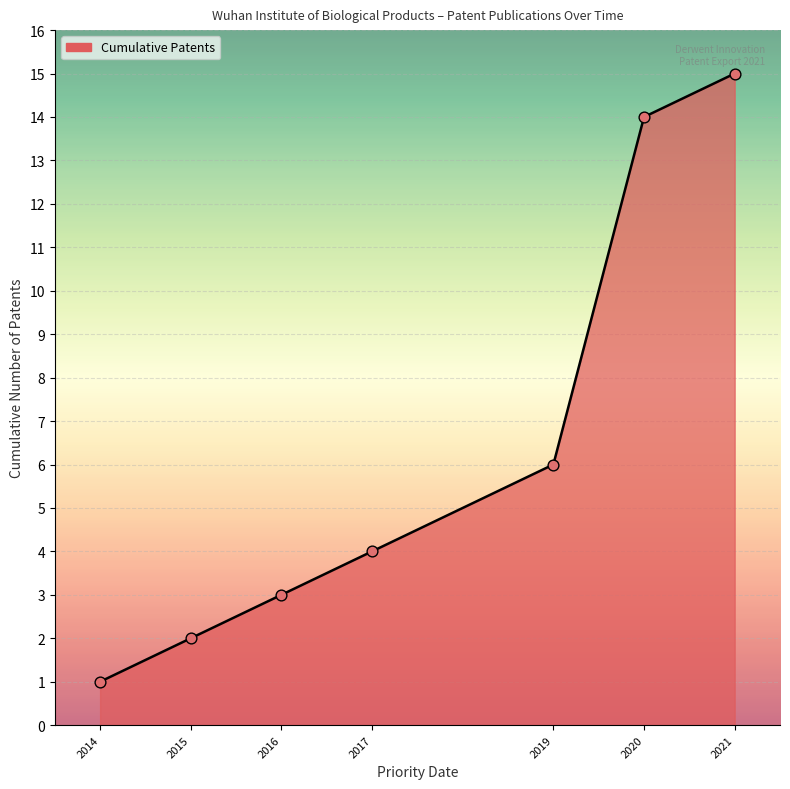

What is the change in value from 2015 to 2017?

+2